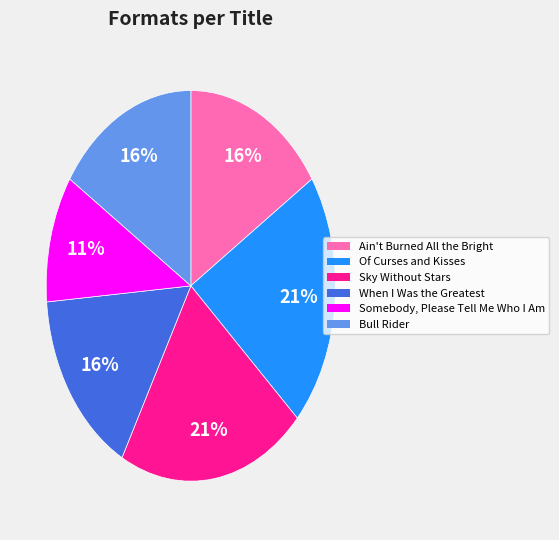

What percentage is the Ain't Burned All the Bright slice, to the nearest percent?

16%